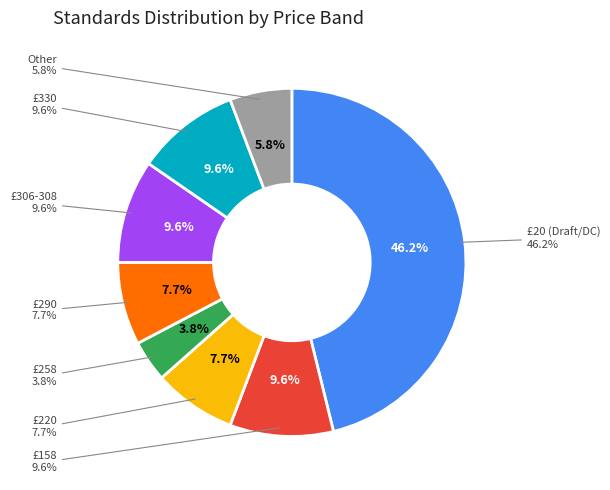

To the nearest percent, what percentage of the pie is Other?

6%